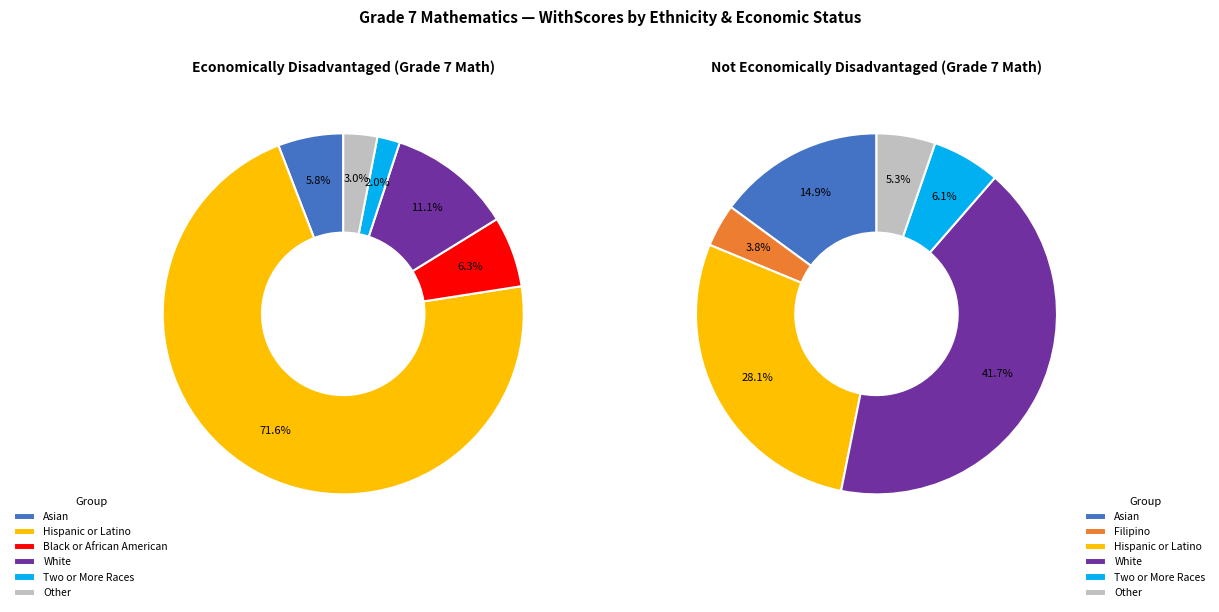

What percentage is the White slice, to the nearest percent?

11%